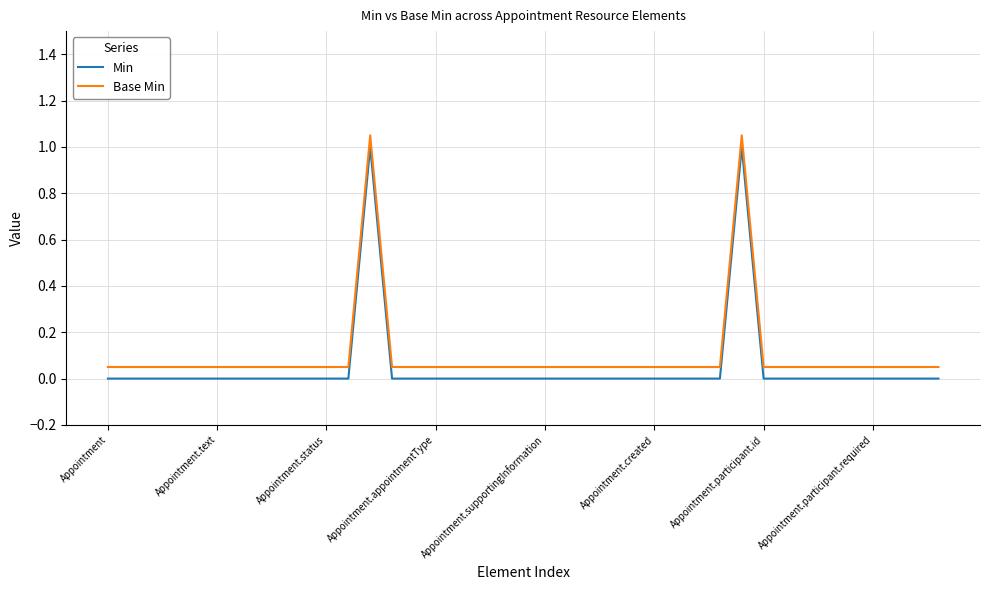

True or false: Min and Base Min cross at least once.

False